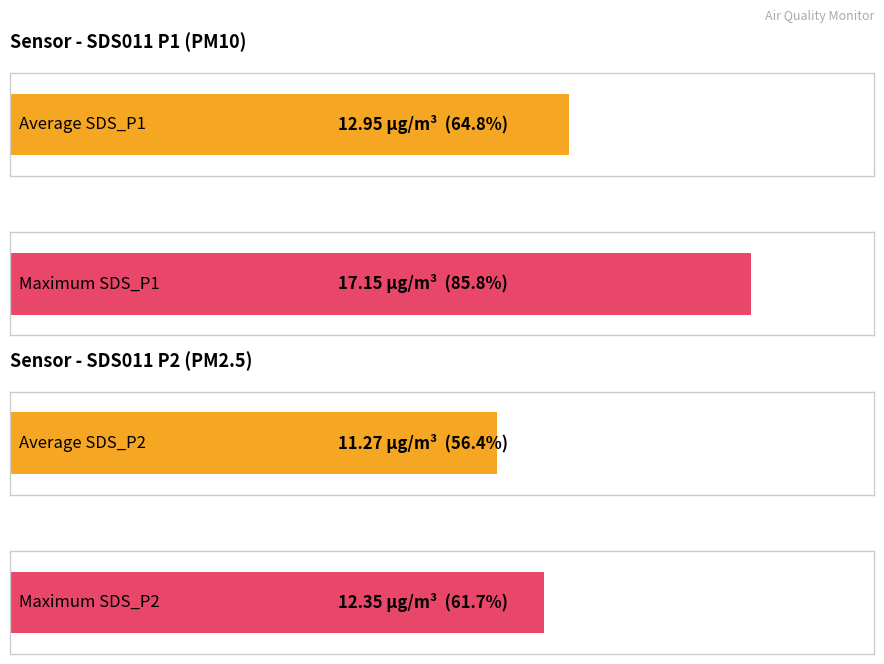

List the series in order of their peak value, highest first.

SDS_P1, SDS_P2